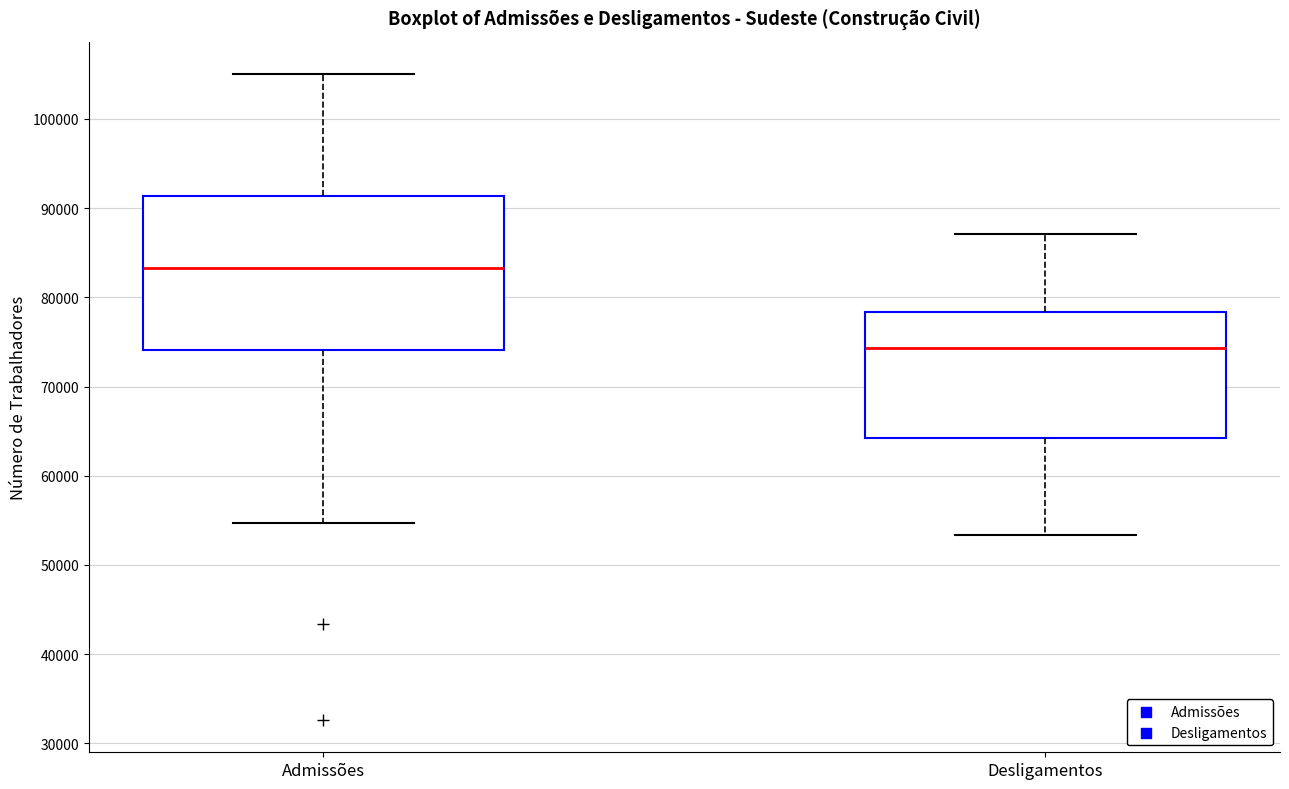

Reading left to right, read every box against the y-axis: the position of its median line, the range the box covers, and the ends of its whiskers. The values are not printed on the chart, so give them approximately, as read against the axis.

Admissões: median 83000, box 74000 to 91000, whiskers 55000 to 105000
Desligamentos: median 74000, box 64000 to 78000, whiskers 53000 to 87000